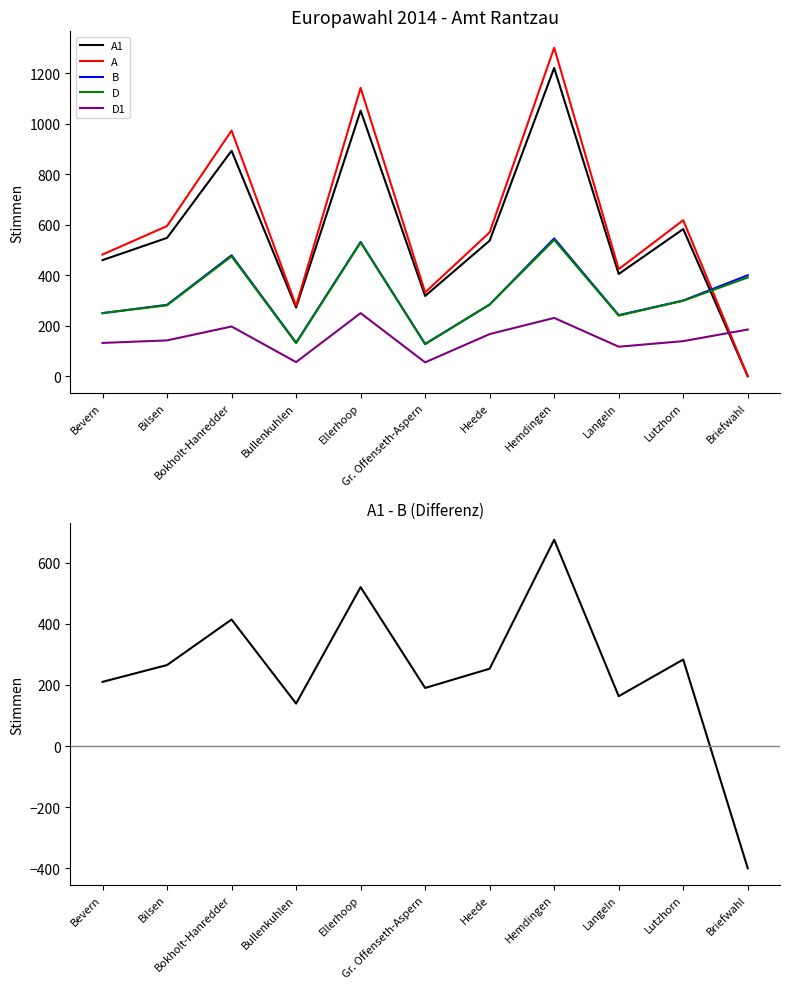

At which category does A1 reach its first local peak?

Bokholt-Hanredder